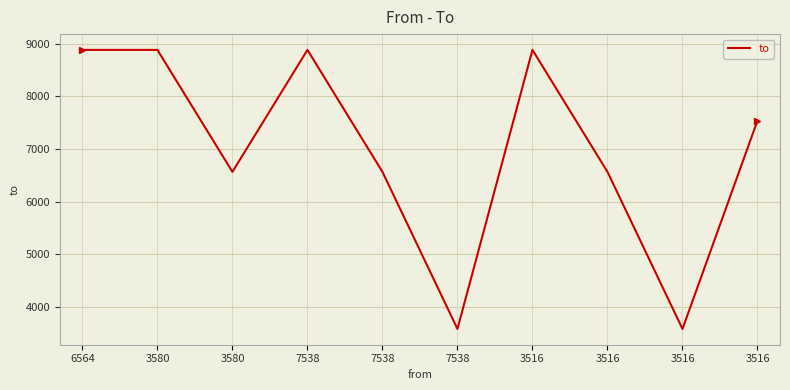

How many lines are shown in the chart?

1